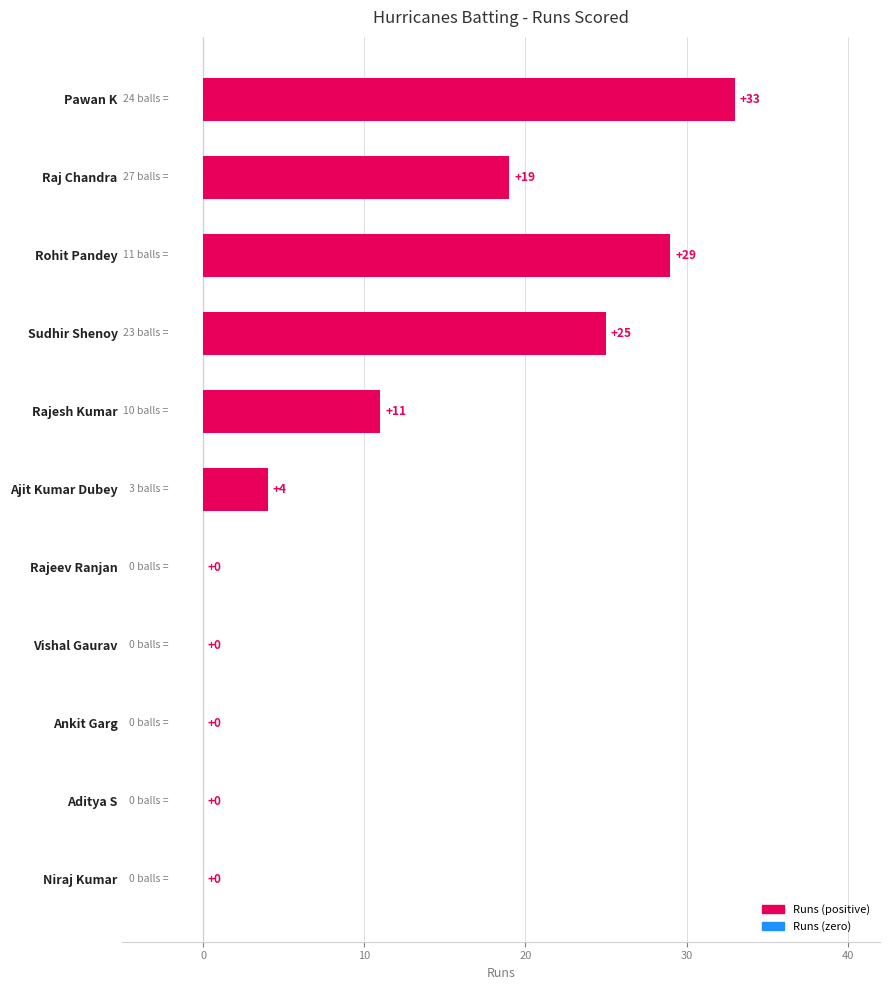

Are the bars horizontal?

Yes